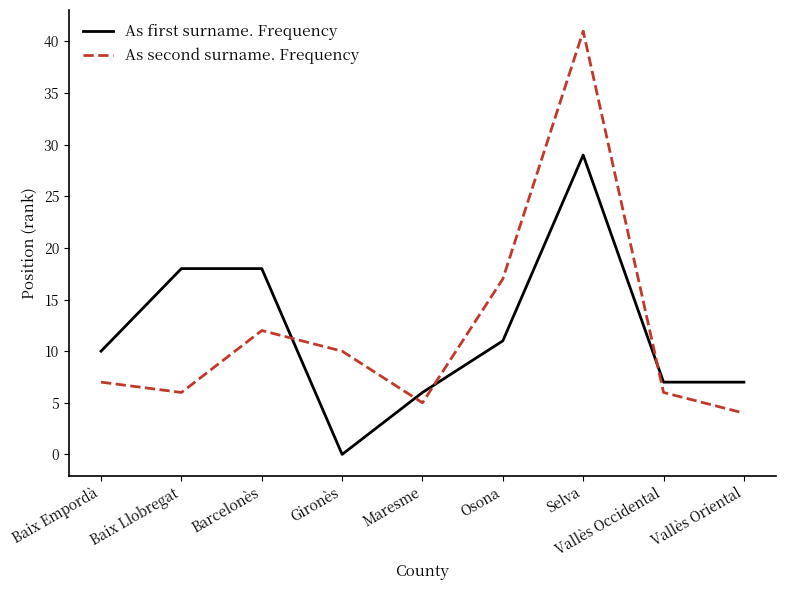

At which label is As first surname. Frequency closest to 14?

Osona